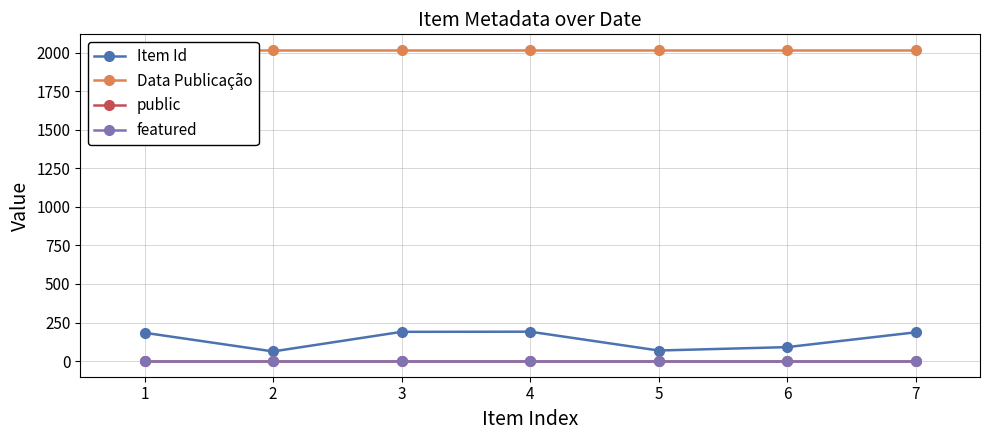

What is the average value of the public series?

1